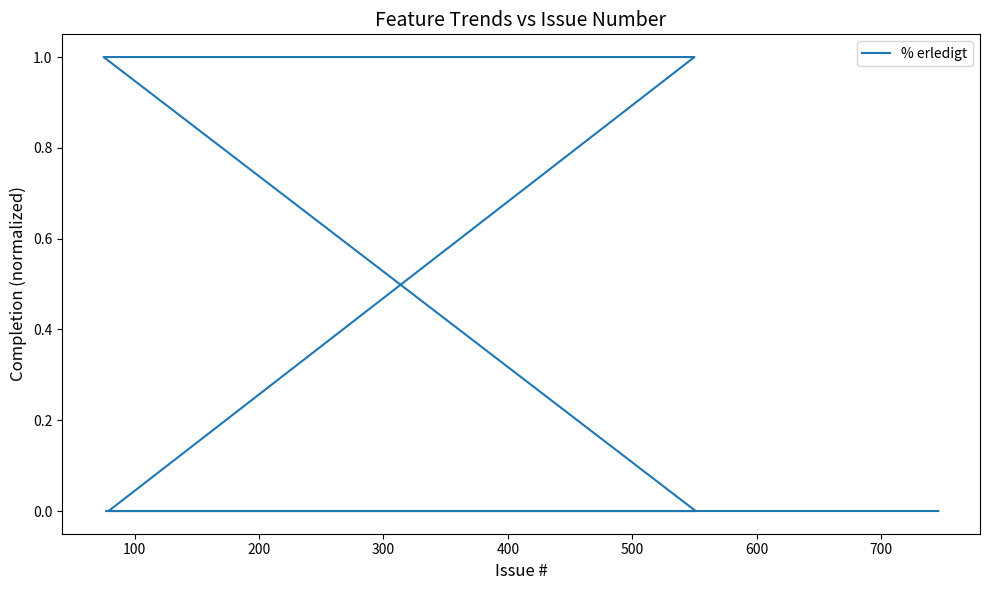

Is it true that the value at 10 is 0?

False